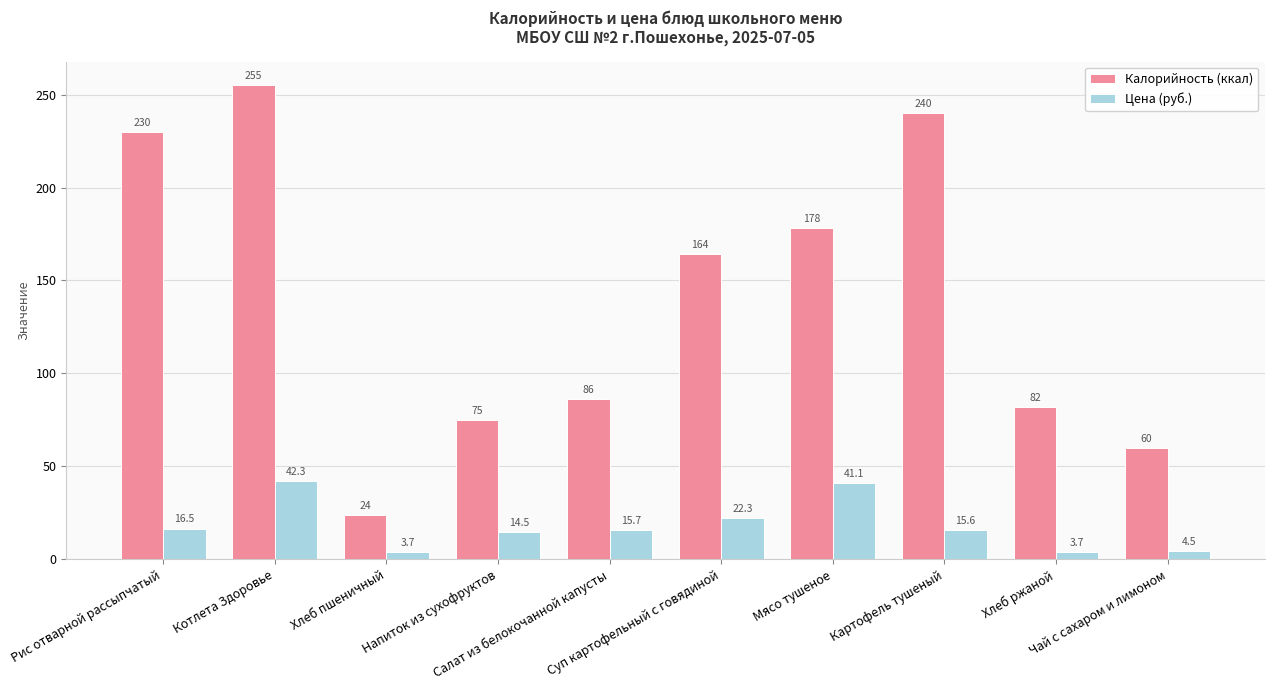

What is the maximum value shown in the chart?

255.0